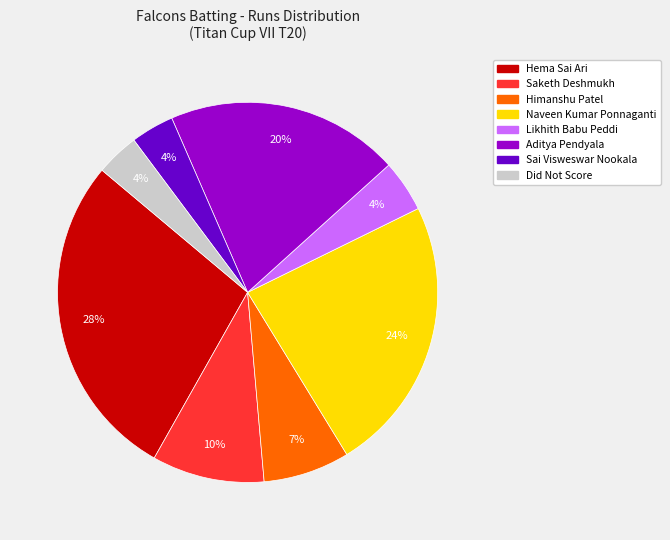

Do Likhith Babu Peddi and Naveen Kumar Ponnaganti together represent more than half of the pie?

No